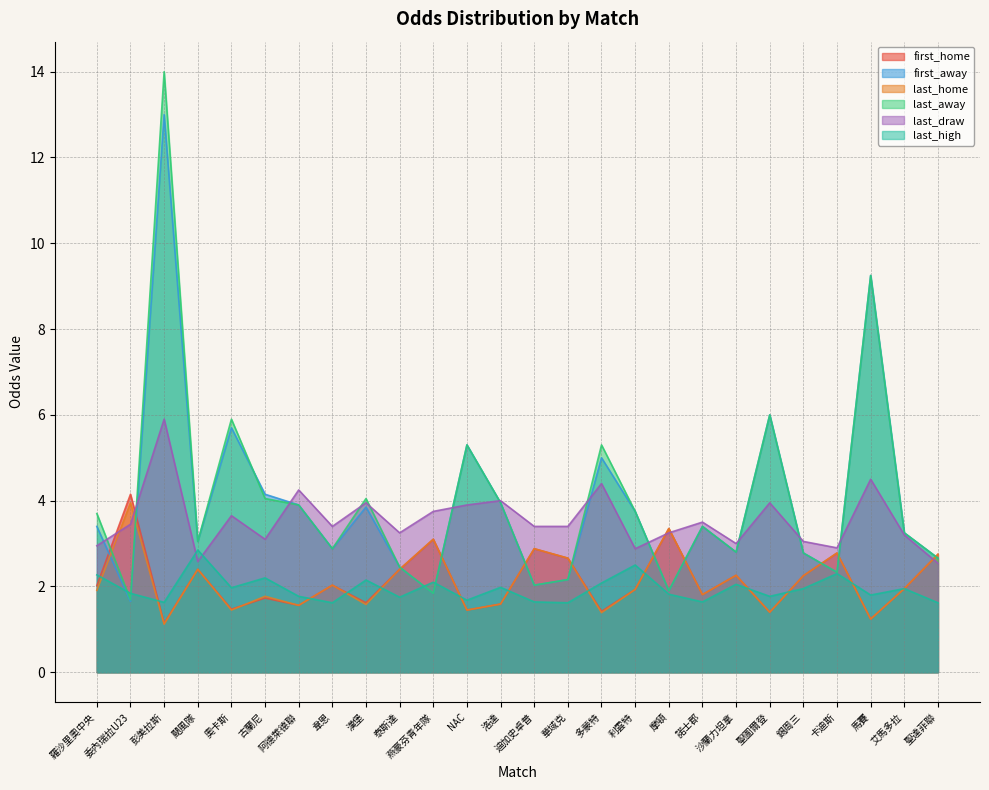

What is the difference between the last_home values at 委內瑞拉U23 and 迪加史卓普?

1.1